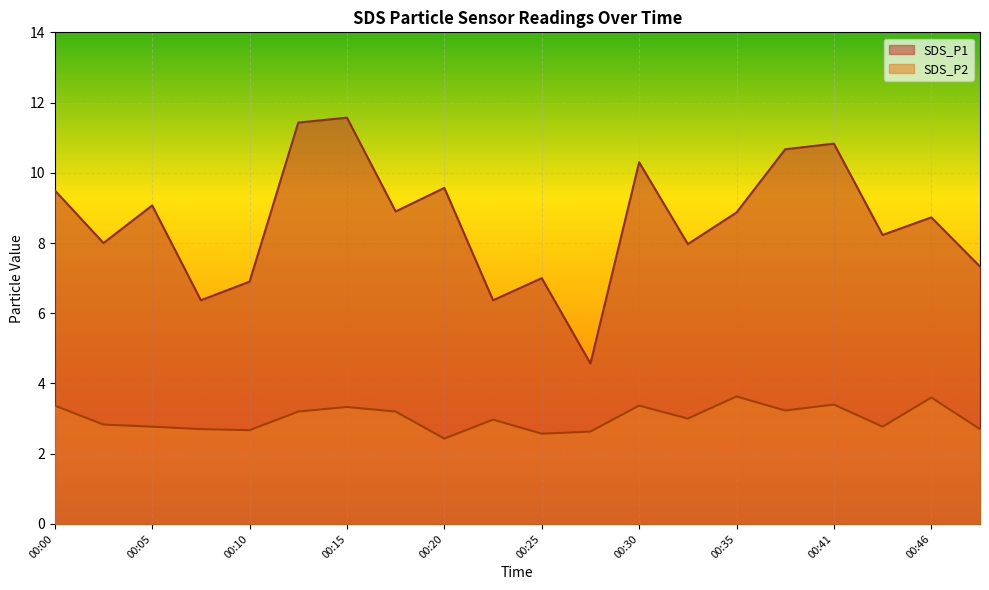

Count the number of categories in the chart.

20